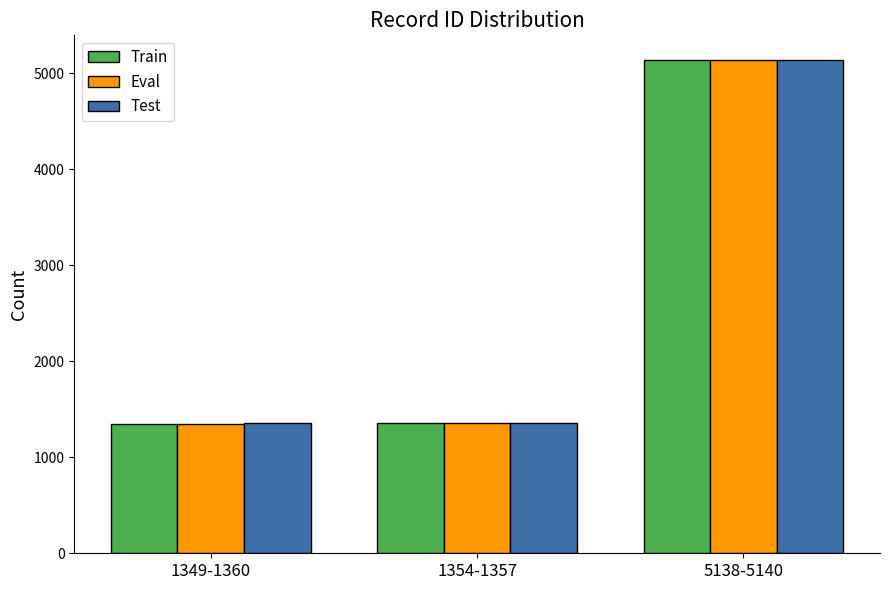

What position from the left is 1349-1360?

1